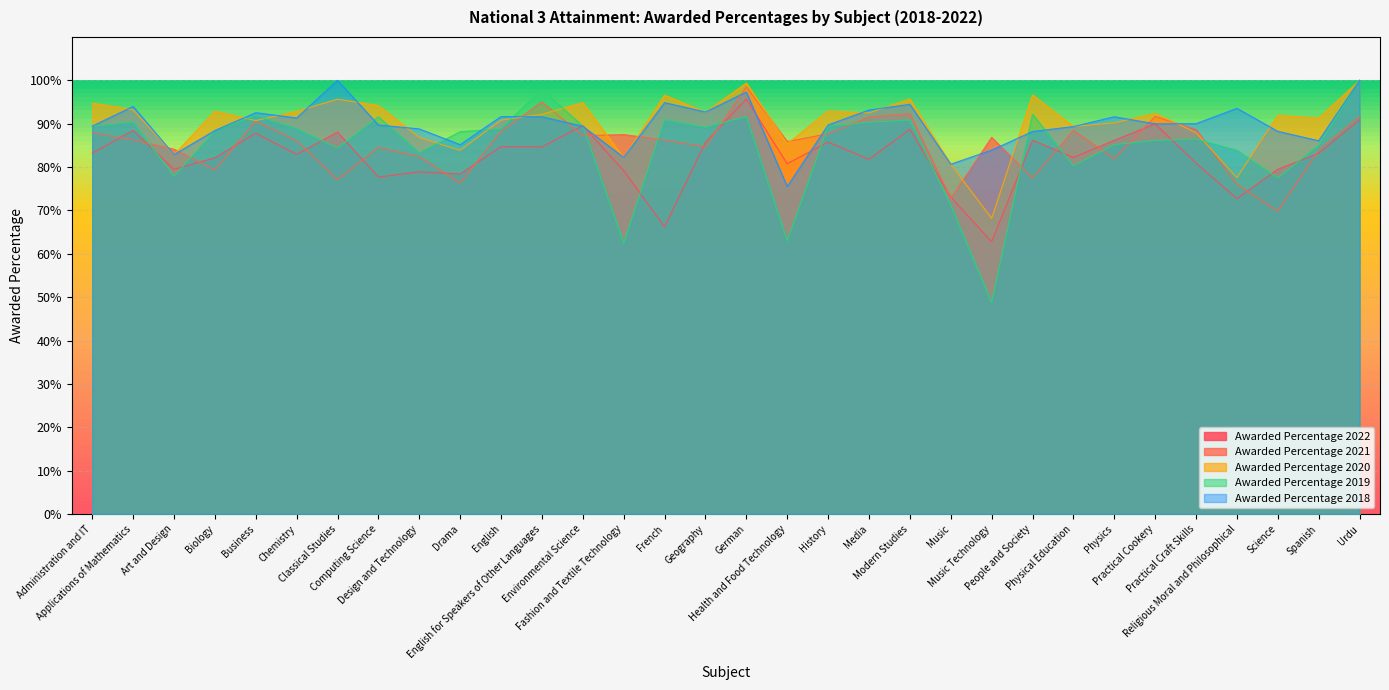

Rank the series by their maximum value, from lowest to highest.

Awarded Percentage 2022, Awarded Percentage 2021, Awarded Percentage 2020, Awarded Percentage 2019, Awarded Percentage 2018